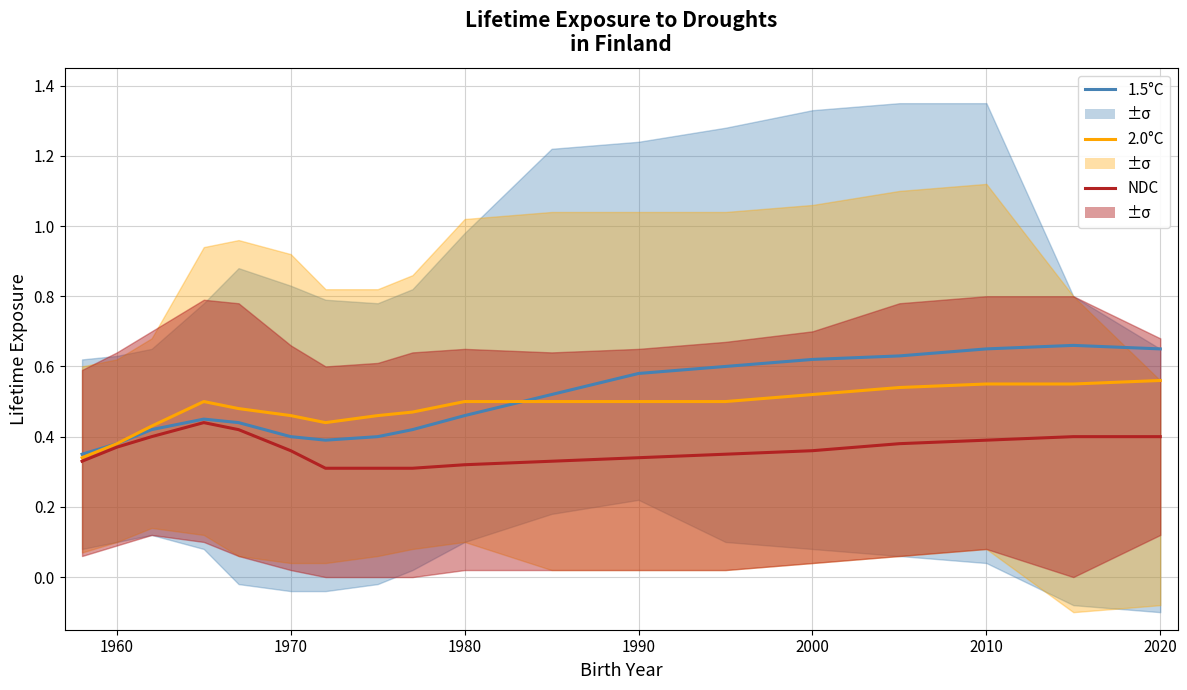

Does the chart have visible grid lines?

Yes